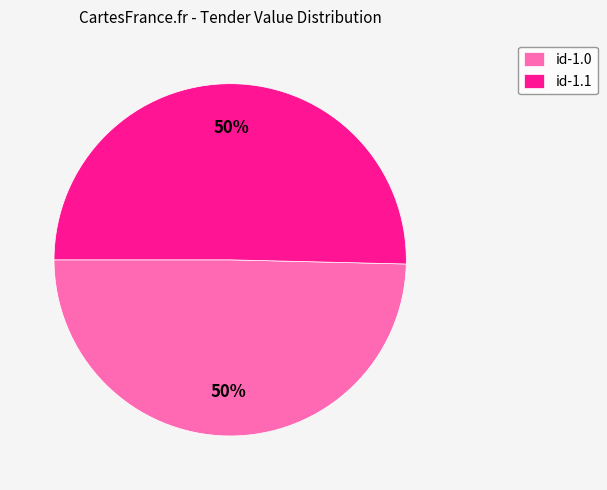

How many segments does this pie chart have?

2